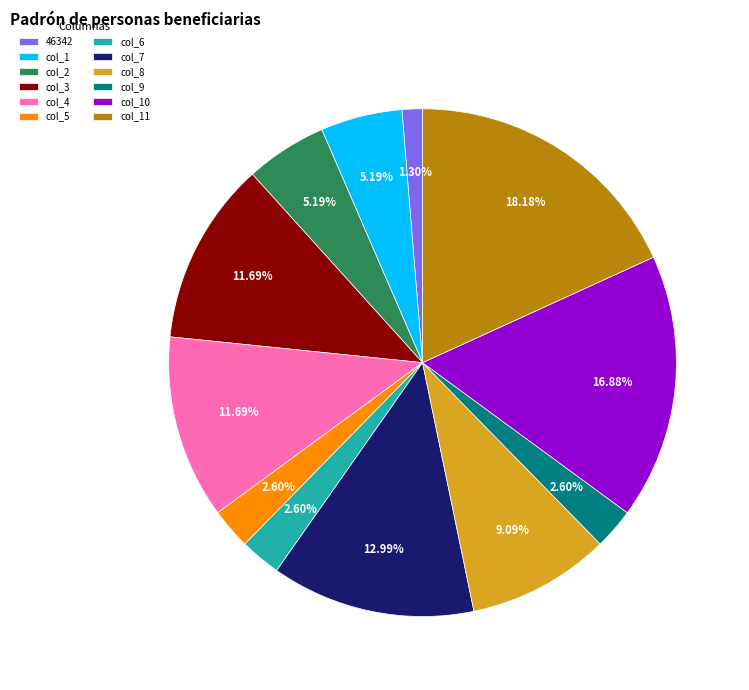

What is the ratio of the value at col_11 to the value at col_2?

3.5